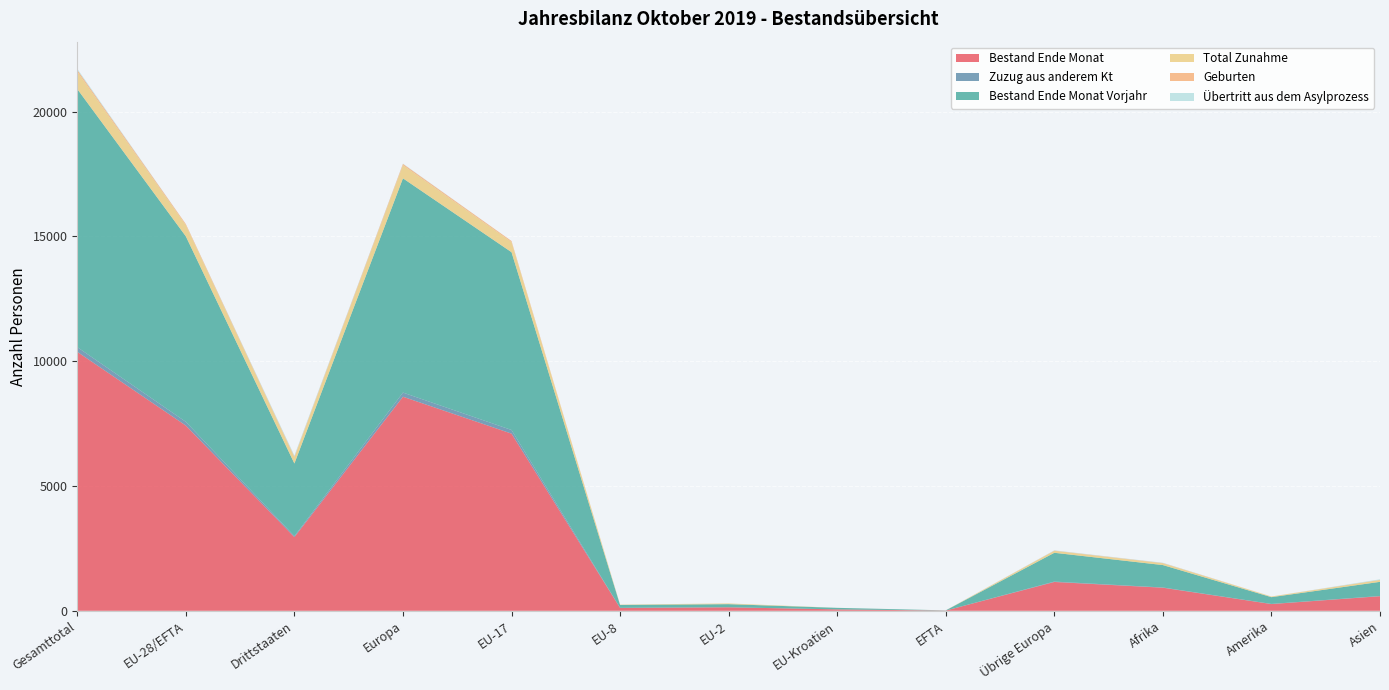

Reading right to left, transcribe all the data shown in this chart.

Bestand Ende Monat: 584	270	925	1155	9	57	140	117	7098	8576	2953	7421	10374
Zuzug aus anderem Kt: 9	5	9	16	0	0	2	2	146	166	39	150	189
Bestand Ende Monat Vorjahr: 567	271	898	1153	8	61	124	115	7122	8583	2909	7430	10339
Total Zunahme: 73	26	69	77	1	1	29	11	405	524	246	447	693
Geburten: 8	0	13	10	0	0	0	2	43	55	31	45	76
Übertritt aus dem Asylprozess: 21	0	11	11	0	0	0	0	0	11	43	0	43